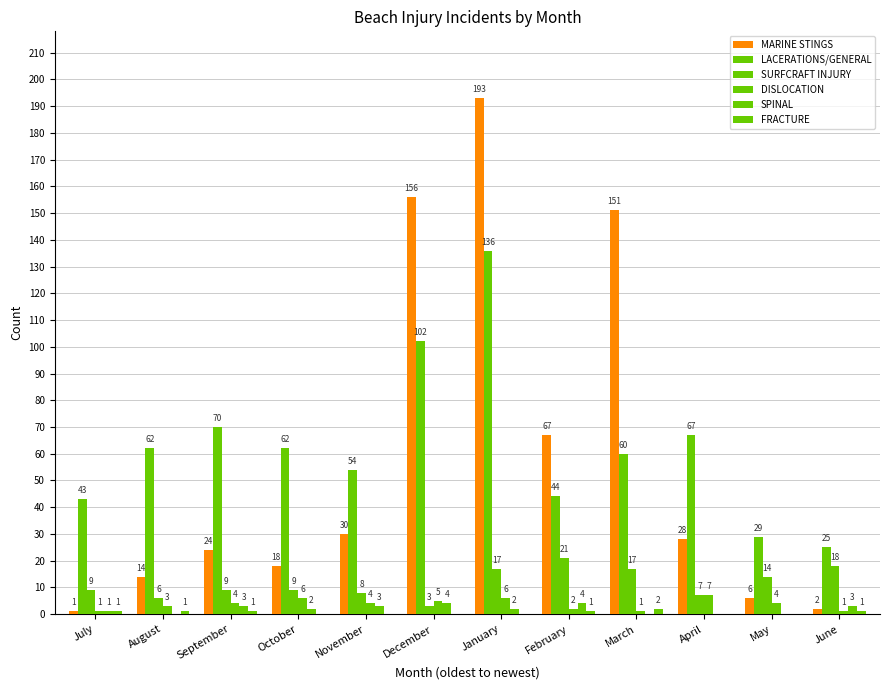

What is the label of the 10th bar from the right?

September